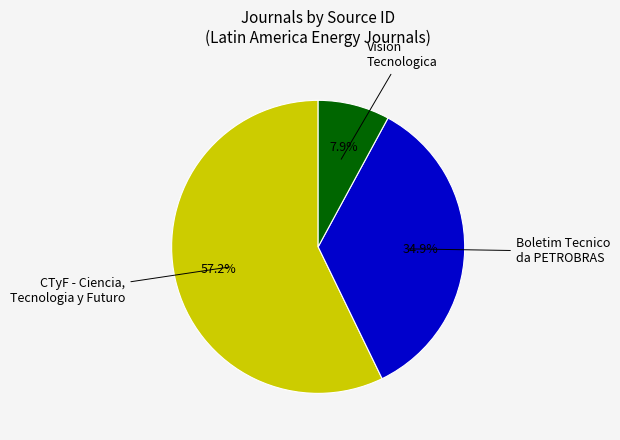

Is there a majority slice in this chart?

Yes